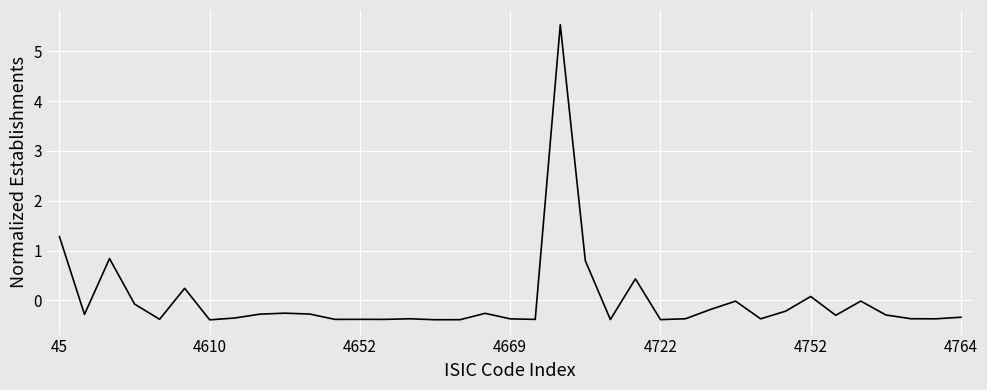

What is the difference between the maximum and minimum values?

5.9